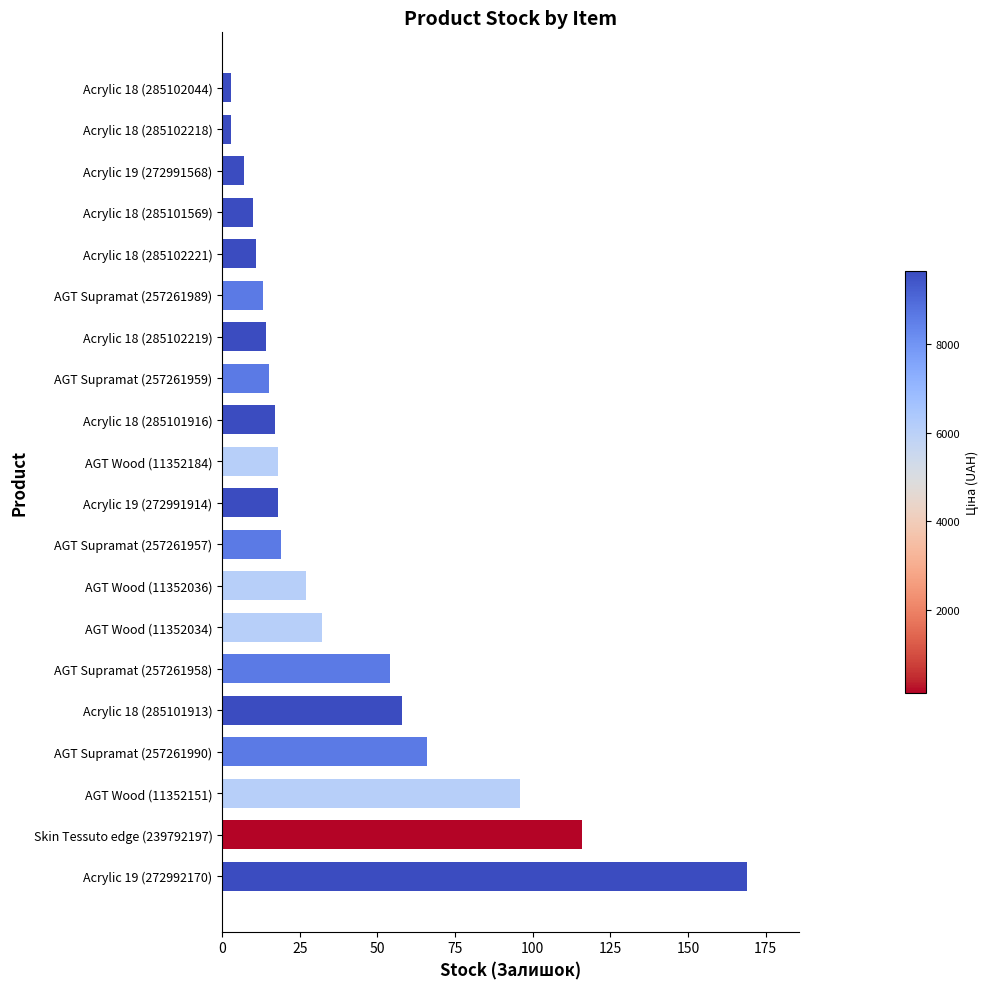

At which label is the value closest to 86?

AGT Wood (11352151)